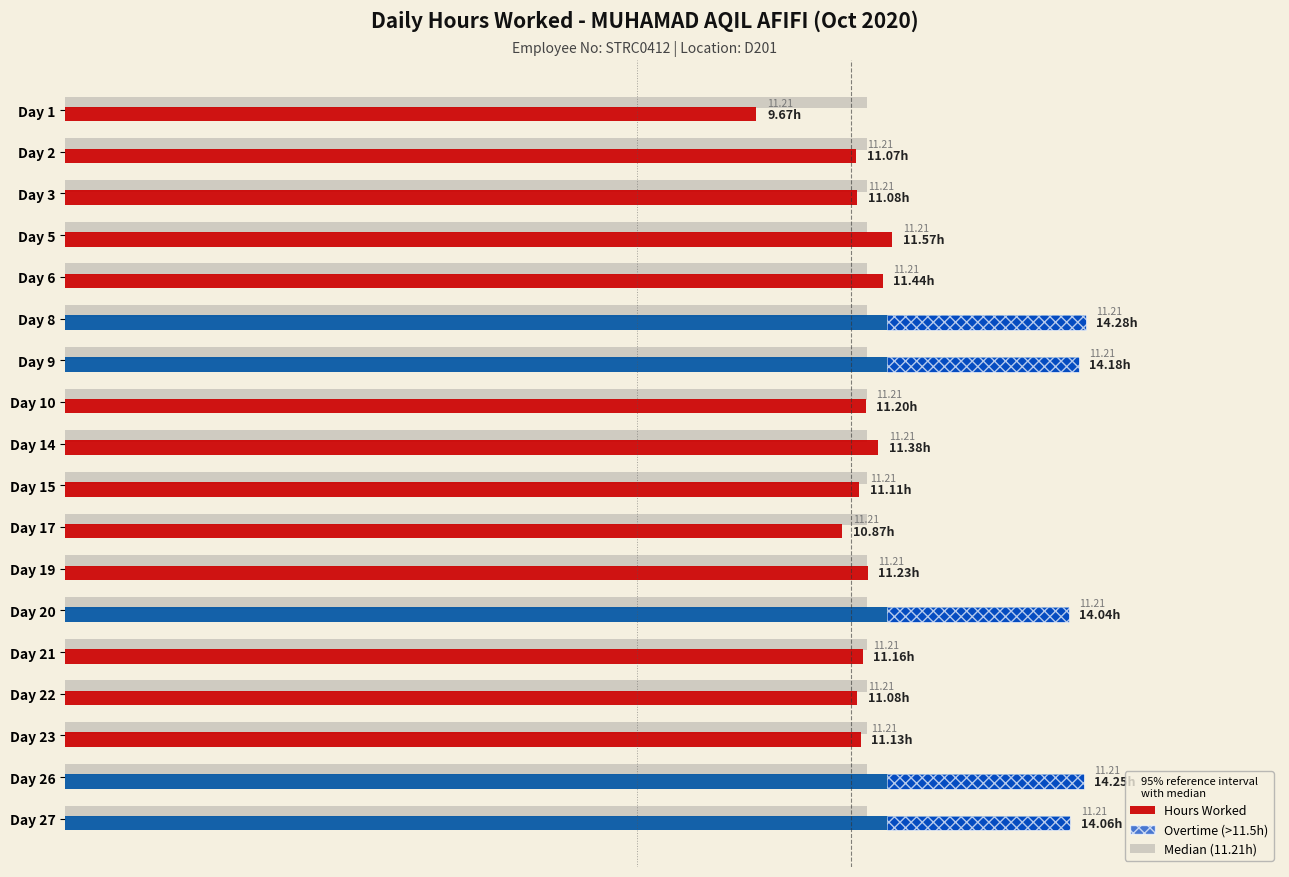

How many values are below 11?

2